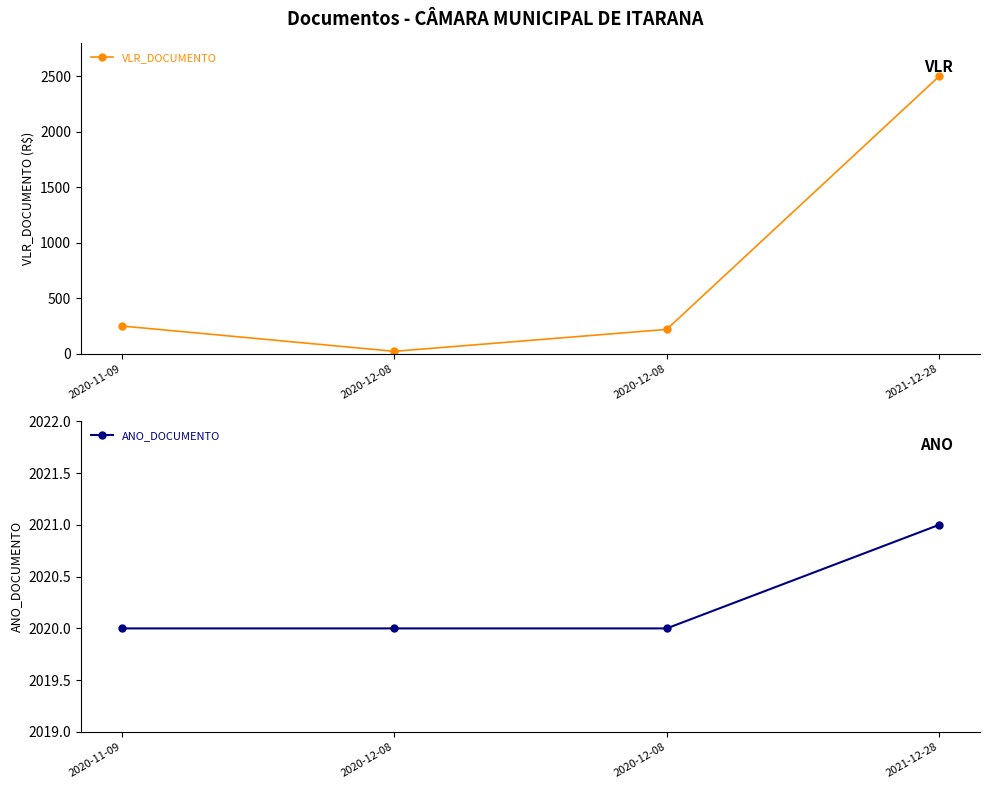

What value does the ANO_DOCUMENTO series have at 2020-11-09?

2020